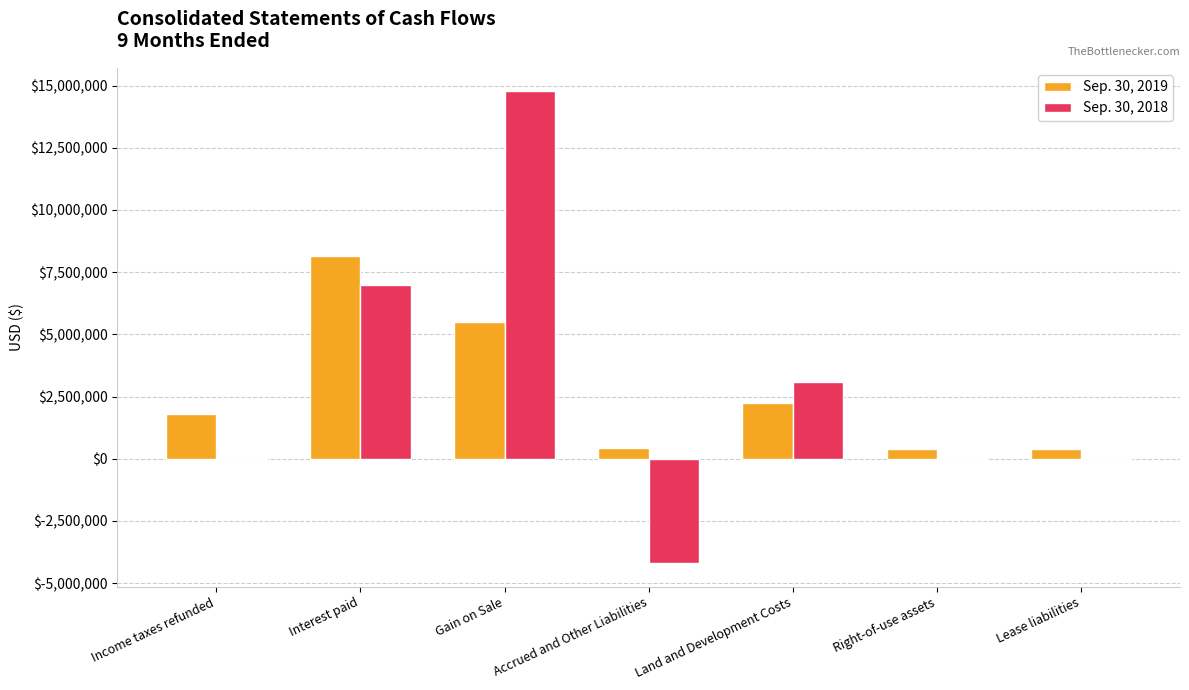

Count the number of data series in this chart.

2